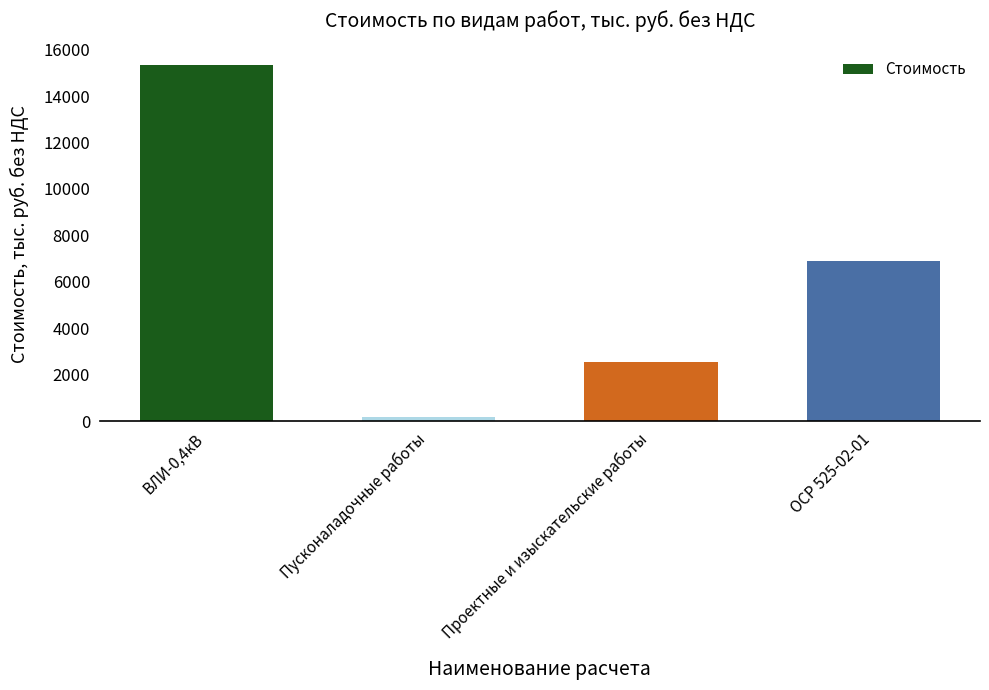

What position from the right is Пусконаладочные работы?

3